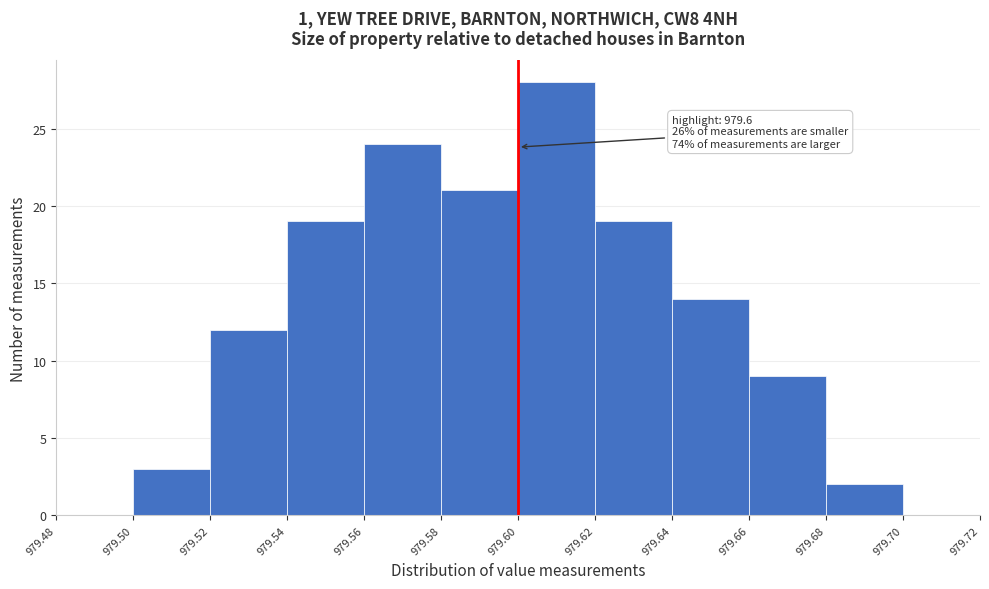

Over which range of the x-axis is the bar tallest?

979.60 to 979.62